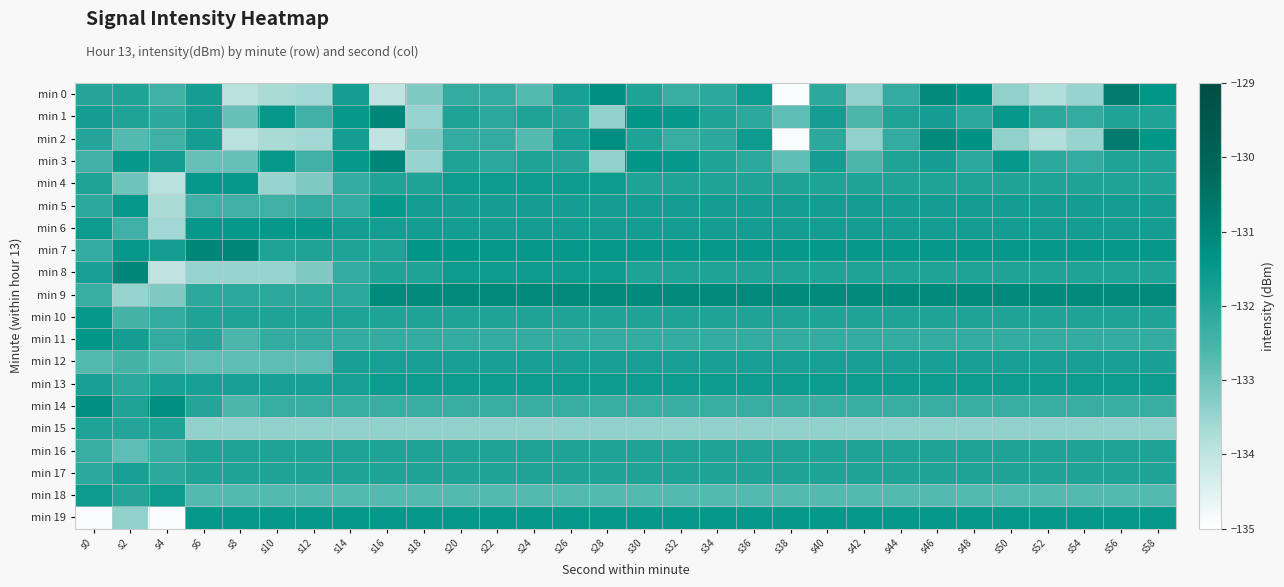

Reading left to right, transcribe all the data shown in this chart.

min 0: s0=-132.0	s2=-131.9	s4=-132.4	s6=-131.7	s8=-133.9	s10=-133.7	s12=-133.6	s14=-131.7	s16=-134.0	s18=-133.2	s20=-132.2	s22=-132.2	s24=-132.7	s26=-131.8	s28=-131.2	s30=-131.9	s32=-132.3	s34=-132.1	s36=-131.6	s38=-134.9	s40=-132.1	s42=-133.4	s44=-132.2	s46=-131.1	s48=-131.3	s50=-133.4	s52=-133.8	s54=-133.5	s56=-130.7	s58=-131.4
min 1: s0=-131.7	s2=-131.9	s4=-132.1	s6=-131.7	s8=-132.9	s10=-131.5	s12=-132.4	s14=-131.5	s16=-131.0	s18=-133.5	s20=-131.9	s22=-132.1	s24=-131.9	s26=-132.0	s28=-133.4	s30=-131.4	s32=-131.5	s34=-131.9	s36=-132.1	s38=-132.8	s40=-131.7	s42=-132.6	s44=-131.9	s46=-131.7	s48=-132.1	s50=-131.5	s52=-132.1	s54=-132.2	s56=-131.9	s58=-131.9
min 2: s0=-132.0	s2=-132.7	s4=-132.4	s6=-131.7	s8=-133.9	s10=-133.7	s12=-133.6	s14=-131.7	s16=-134.0	s18=-133.2	s20=-132.2	s22=-132.2	s24=-132.7	s26=-131.8	s28=-131.2	s30=-131.9	s32=-132.3	s34=-132.1	s36=-131.6	s38=-134.9	s40=-132.1	s42=-133.4	s44=-132.2	s46=-131.1	s48=-131.3	s50=-133.4	s52=-133.8	s54=-133.5	s56=-130.7	s58=-131.4
min 3: s0=-132.4	s2=-131.5	s4=-131.7	s6=-132.9	s8=-132.9	s10=-131.5	s12=-132.4	s14=-131.5	s16=-131.0	s18=-133.5	s20=-131.9	s22=-132.1	s24=-131.9	s26=-132.0	s28=-133.4	s30=-131.4	s32=-131.5	s34=-131.9	s36=-132.1	s38=-132.8	s40=-131.7	s42=-132.6	s44=-131.9	s46=-131.7	s48=-132.1	s50=-131.5	s52=-132.1	s54=-132.2	s56=-131.9	s58=-131.9
min 4: s0=-131.9	s2=-133.0	s4=-133.9	s6=-131.5	s8=-131.5	s10=-133.5	s12=-133.2	s14=-132.2	s16=-131.9	s18=-131.9	s20=-131.6	s22=-131.6	s24=-131.6	s26=-131.6	s28=-131.6	s30=-131.9	s32=-131.9	s34=-131.9	s36=-131.9	s38=-131.9	s40=-131.9	s42=-131.9	s44=-131.9	s46=-131.9	s48=-131.9	s50=-131.9	s52=-131.9	s54=-131.9	s56=-131.9	s58=-131.9
min 5: s0=-132.1	s2=-131.5	s4=-133.7	s6=-132.4	s8=-132.4	s10=-132.4	s12=-132.2	s14=-132.2	s16=-131.5	s18=-131.7	s20=-131.7	s22=-131.7	s24=-131.7	s26=-131.7	s28=-131.7	s30=-131.7	s32=-131.7	s34=-131.7	s36=-131.7	s38=-131.7	s40=-131.7	s42=-131.7	s44=-131.7	s46=-131.7	s48=-131.7	s50=-131.7	s52=-131.7	s54=-131.7	s56=-131.7	s58=-131.7
min 6: s0=-131.6	s2=-132.4	s4=-133.6	s6=-131.5	s8=-131.5	s10=-131.5	s12=-131.5	s14=-131.7	s16=-131.7	s18=-131.7	s20=-131.7	s22=-131.7	s24=-131.7	s26=-131.7	s28=-131.7	s30=-131.7	s32=-131.7	s34=-131.7	s36=-131.7	s38=-131.7	s40=-131.7	s42=-131.7	s44=-131.7	s46=-131.7	s48=-131.7	s50=-131.7	s52=-131.7	s54=-131.7	s56=-131.7	s58=-131.7
min 7: s0=-132.2	s2=-131.5	s4=-131.7	s6=-131.0	s8=-131.0	s10=-131.9	s12=-131.9	s14=-131.9	s16=-131.9	s18=-131.4	s20=-131.4	s22=-131.5	s24=-131.5	s26=-131.5	s28=-131.5	s30=-131.5	s32=-131.5	s34=-131.5	s36=-131.5	s38=-131.5	s40=-131.5	s42=-131.5	s44=-131.5	s46=-131.5	s48=-131.5	s50=-131.5	s52=-131.5	s54=-131.5	s56=-131.5	s58=-131.5
min 8: s0=-131.8	s2=-131.0	s4=-134.0	s6=-133.5	s8=-133.5	s10=-133.5	s12=-133.2	s14=-132.2	s16=-131.9	s18=-131.9	s20=-131.6	s22=-131.6	s24=-131.6	s26=-131.6	s28=-131.6	s30=-131.9	s32=-131.9	s34=-131.9	s36=-131.9	s38=-131.9	s40=-131.9	s42=-131.9	s44=-131.9	s46=-131.9	s48=-131.9	s50=-131.9	s52=-131.9	s54=-131.9	s56=-131.9	s58=-131.9
min 9: s0=-132.3	s2=-133.5	s4=-133.2	s6=-132.1	s8=-132.1	s10=-132.1	s12=-132.1	s14=-132.1	s16=-131.1	s18=-131.1	s20=-131.1	s22=-131.1	s24=-131.1	s26=-131.1	s28=-131.1	s30=-131.1	s32=-131.1	s34=-131.1	s36=-131.1	s38=-131.1	s40=-131.1	s42=-131.1	s44=-131.1	s46=-131.1	s48=-131.1	s50=-131.1	s52=-131.1	s54=-131.1	s56=-131.1	s58=-131.1
min 10: s0=-131.5	s2=-132.5	s4=-132.2	s6=-131.9	s8=-131.9	s10=-131.9	s12=-131.9	s14=-131.9	s16=-131.9	s18=-131.9	s20=-131.9	s22=-131.9	s24=-131.9	s26=-131.9	s28=-131.9	s30=-131.9	s32=-131.9	s34=-131.9	s36=-131.9	s38=-131.9	s40=-131.9	s42=-131.9	s44=-131.9	s46=-131.9	s48=-131.9	s50=-131.9	s52=-131.9	s54=-131.9	s56=-131.9	s58=-131.9
min 11: s0=-131.4	s2=-131.7	s4=-132.2	s6=-132.0	s8=-132.6	s10=-132.2	s12=-132.2	s14=-132.2	s16=-132.2	s18=-132.2	s20=-132.2	s22=-132.2	s24=-132.2	s26=-132.2	s28=-132.2	s30=-132.2	s32=-132.2	s34=-132.2	s36=-132.2	s38=-132.2	s40=-132.2	s42=-132.2	s44=-132.2	s46=-132.2	s48=-132.2	s50=-132.2	s52=-132.2	s54=-132.2	s56=-132.2	s58=-132.2
min 12: s0=-132.7	s2=-132.5	s4=-132.7	s6=-132.8	s8=-132.8	s10=-132.8	s12=-132.8	s14=-131.8	s16=-131.8	s18=-131.8	s20=-131.8	s22=-131.8	s24=-131.8	s26=-131.8	s28=-131.8	s30=-131.8	s32=-131.8	s34=-131.8	s36=-131.8	s38=-131.8	s40=-131.8	s42=-131.8	s44=-131.8	s46=-131.8	s48=-131.8	s50=-131.8	s52=-131.8	s54=-131.8	s56=-131.8	s58=-131.8
min 13: s0=-131.8	s2=-132.1	s4=-131.8	s6=-131.8	s8=-131.8	s10=-131.8	s12=-131.8	s14=-131.8	s16=-131.6	s18=-131.6	s20=-131.6	s22=-131.6	s24=-131.6	s26=-131.6	s28=-131.6	s30=-131.6	s32=-131.6	s34=-131.6	s36=-131.6	s38=-131.6	s40=-131.6	s42=-131.6	s44=-131.6	s46=-131.6	s48=-131.6	s50=-131.6	s52=-131.6	s54=-131.6	s56=-131.6	s58=-131.6
min 14: s0=-131.2	s2=-131.9	s4=-131.2	s6=-132.0	s8=-132.6	s10=-132.3	s12=-132.3	s14=-132.3	s16=-132.3	s18=-132.3	s20=-132.3	s22=-132.3	s24=-132.3	s26=-132.3	s28=-132.3	s30=-132.3	s32=-132.3	s34=-132.3	s36=-132.3	s38=-132.3	s40=-132.3	s42=-132.3	s44=-132.3	s46=-132.3	s48=-132.3	s50=-132.3	s52=-132.3	s54=-132.3	s56=-132.3	s58=-132.3
min 15: s0=-131.9	s2=-132.0	s4=-131.9	s6=-133.4	s8=-133.4	s10=-133.4	s12=-133.4	s14=-133.4	s16=-133.4	s18=-133.4	s20=-133.4	s22=-133.4	s24=-133.4	s26=-133.4	s28=-133.4	s30=-133.4	s32=-133.4	s34=-133.4	s36=-133.4	s38=-133.4	s40=-133.4	s42=-133.4	s44=-133.4	s46=-133.4	s48=-133.4	s50=-133.4	s52=-133.4	s54=-133.4	s56=-133.4	s58=-133.4
min 16: s0=-132.3	s2=-132.8	s4=-132.3	s6=-131.9	s8=-131.9	s10=-131.9	s12=-131.9	s14=-131.9	s16=-131.9	s18=-131.9	s20=-131.9	s22=-131.9	s24=-131.9	s26=-131.9	s28=-131.9	s30=-131.9	s32=-131.9	s34=-131.9	s36=-131.9	s38=-131.9	s40=-131.9	s42=-131.9	s44=-131.9	s46=-131.9	s48=-131.9	s50=-131.9	s52=-131.9	s54=-131.9	s56=-131.9	s58=-131.9
min 17: s0=-132.1	s2=-131.8	s4=-132.1	s6=-131.9	s8=-131.9	s10=-131.9	s12=-131.9	s14=-131.9	s16=-131.9	s18=-131.9	s20=-131.9	s22=-131.9	s24=-131.9	s26=-131.9	s28=-131.9	s30=-131.9	s32=-131.9	s34=-131.9	s36=-131.9	s38=-131.9	s40=-131.9	s42=-131.9	s44=-131.9	s46=-131.9	s48=-131.9	s50=-131.9	s52=-131.9	s54=-131.9	s56=-131.9	s58=-131.9
min 18: s0=-131.6	s2=-132.0	s4=-131.6	s6=-132.7	s8=-132.7	s10=-132.7	s12=-132.7	s14=-132.7	s16=-132.7	s18=-132.7	s20=-132.7	s22=-132.7	s24=-132.7	s26=-132.7	s28=-132.7	s30=-132.7	s32=-132.7	s34=-132.7	s36=-132.7	s38=-132.7	s40=-132.7	s42=-132.7	s44=-132.7	s46=-132.7	s48=-132.7	s50=-132.7	s52=-132.7	s54=-132.7	s56=-132.7	s58=-132.7
min 19: s0=-134.9	s2=-133.4	s4=-134.9	s6=-131.5	s8=-131.5	s10=-131.5	s12=-131.5	s14=-131.5	s16=-131.5	s18=-131.5	s20=-131.5	s22=-131.5	s24=-131.5	s26=-131.5	s28=-131.5	s30=-131.5	s32=-131.5	s34=-131.5	s36=-131.5	s38=-131.5	s40=-131.5	s42=-131.5	s44=-131.5	s46=-131.5	s48=-131.5	s50=-131.5	s52=-131.5	s54=-131.5	s56=-131.5	s58=-131.5